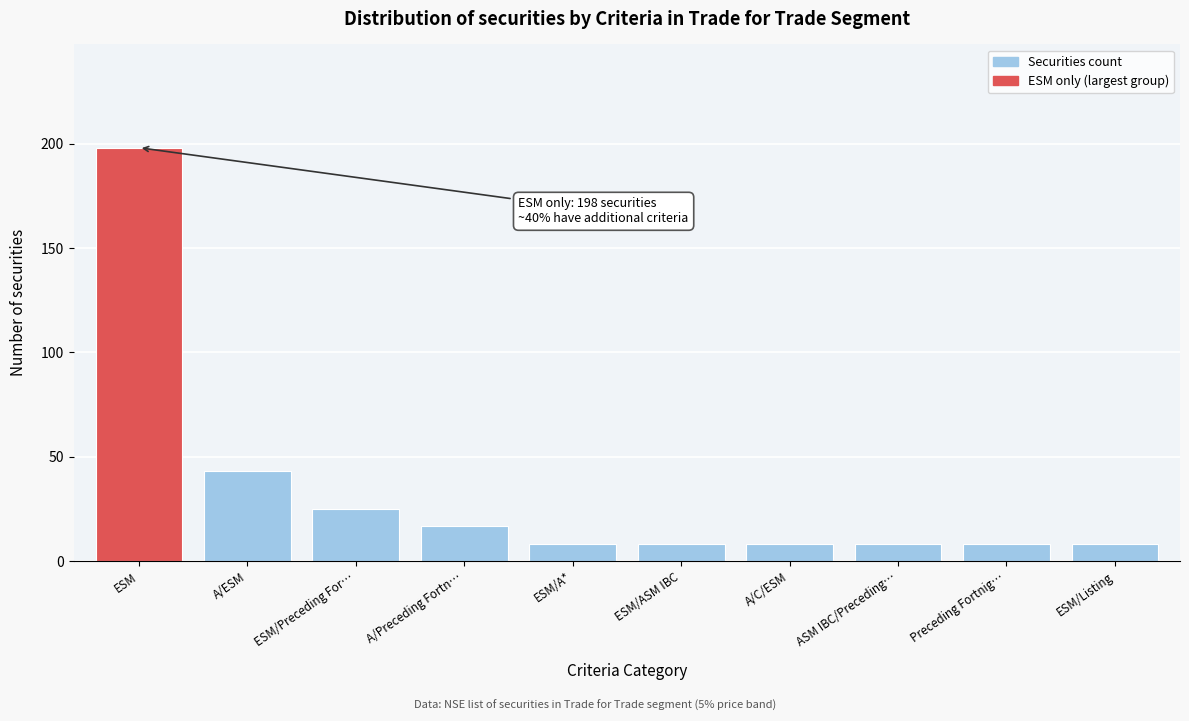

Reading left to right, what are all the values shown in this chart?

ESM=198	A/ESM=43	ESM/Preceding For…=25	A/Preceding Fortn…=17	ESM/A*=8	ESM/ASM IBC=8	A/C/ESM=8	ASM IBC/Preceding…=8	Preceding Fortnig…=8	ESM/Listing=8